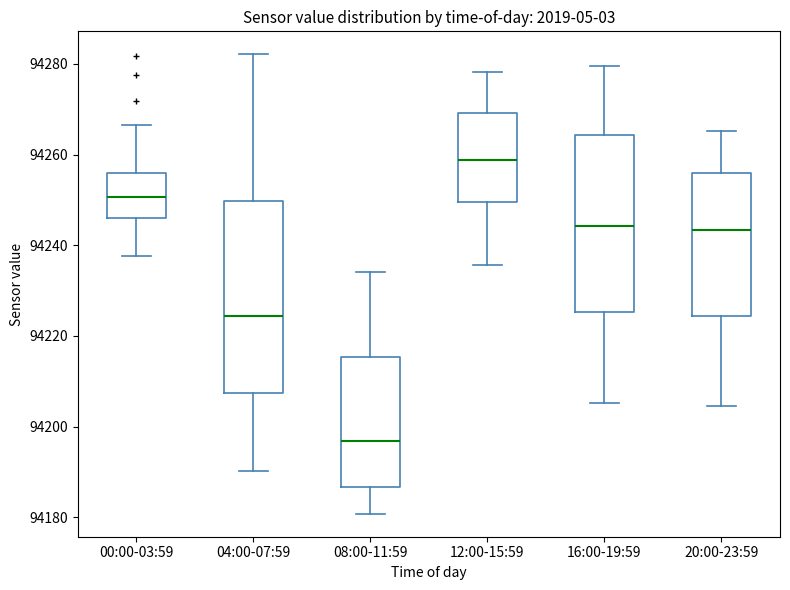

Where does the lower whisker of the box for 00:00-03:59 end on the y-axis? The values are not printed on the chart, so give them approximately, as read against the axis.

94238